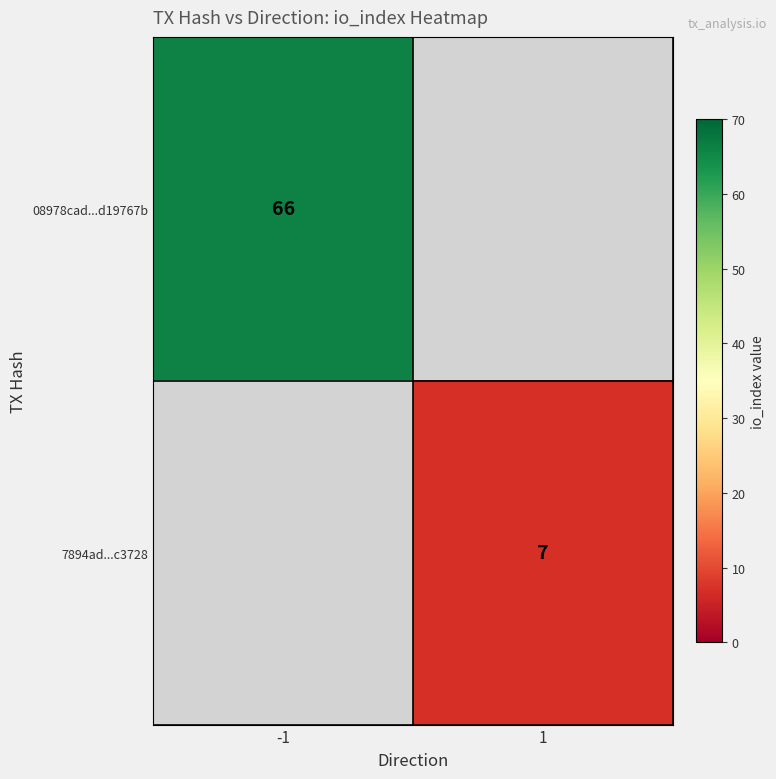

The value of 7894ad...c3728 at 1 is 7. True or false?

True